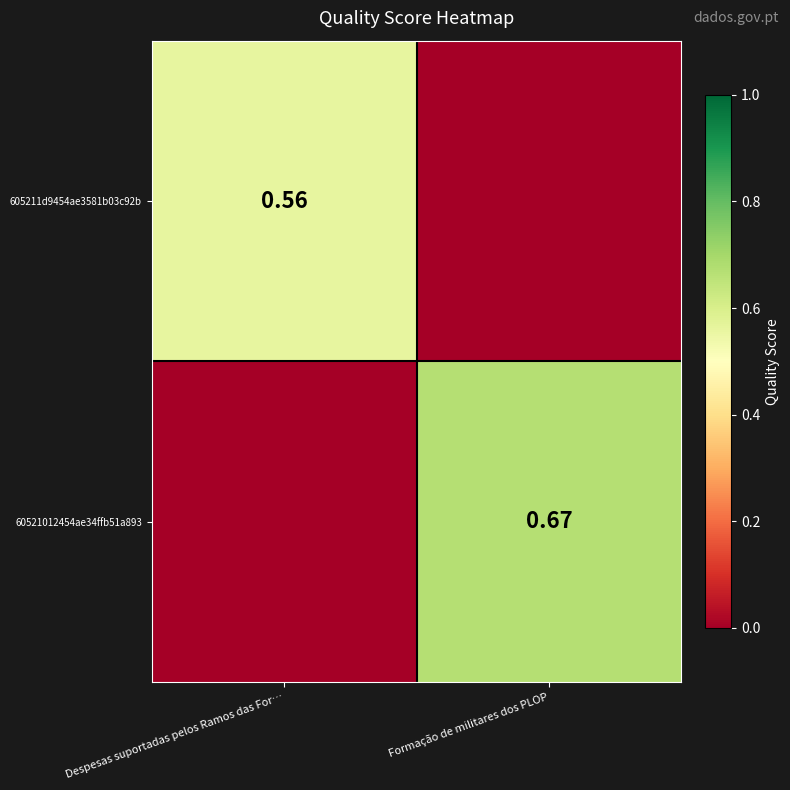

Where is 60521012454ae34ffb51a893 nearest to the value 0?

Despesas suportadas pelos Ramos das For…